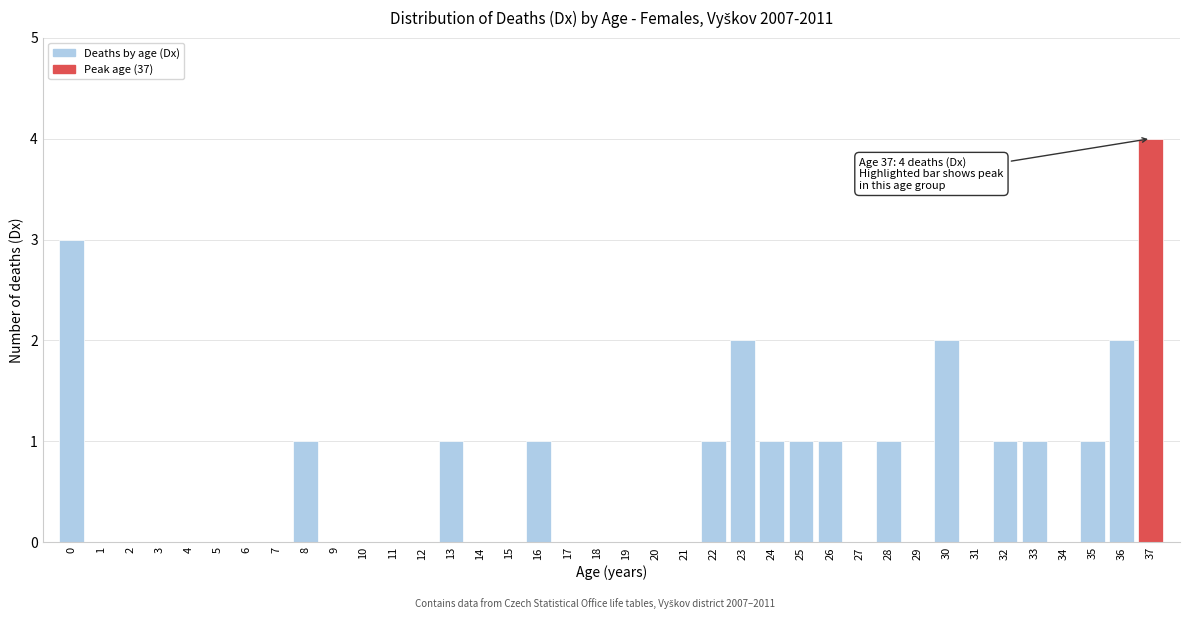

Which category has the highest value across all series?

37